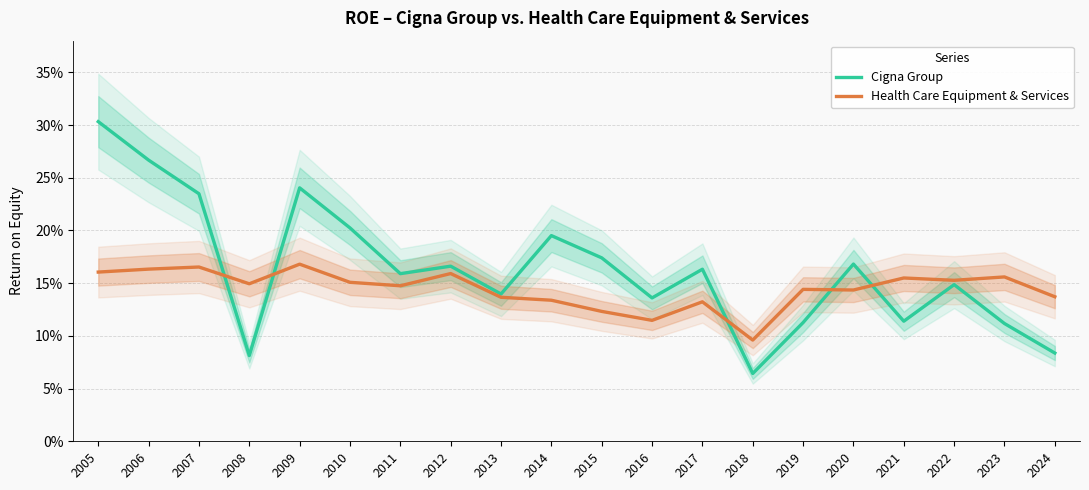

In Health Care Equipment & Services, how many points are higher than both neighbors (excluding endpoints)?

7